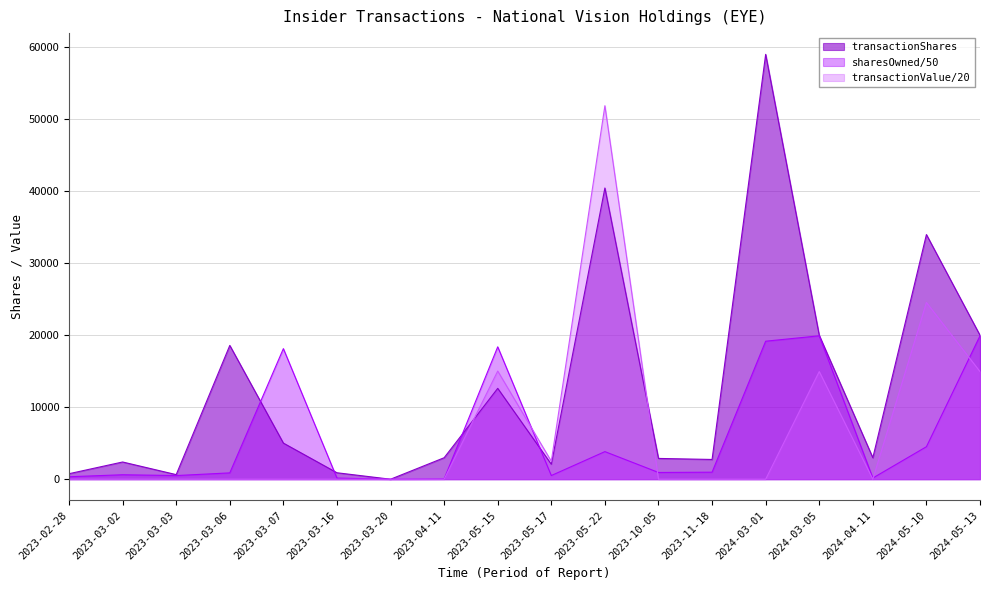

Does the chart display data point markers on the line(s)?

No